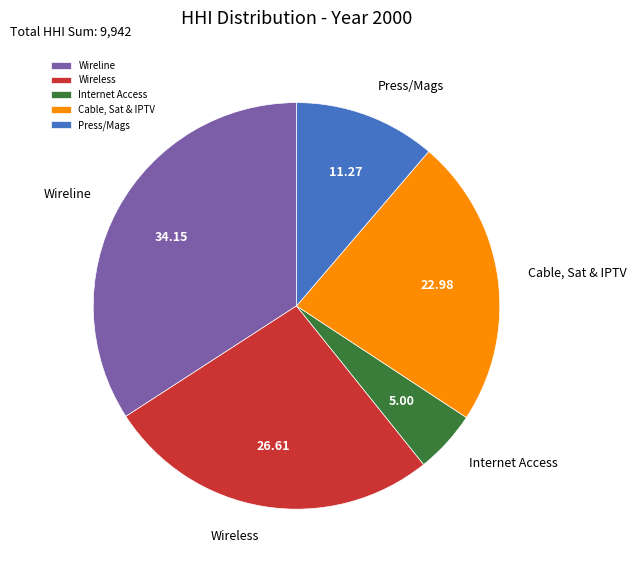

Is the sum of Press/Mags and Wireless greater than half?

No